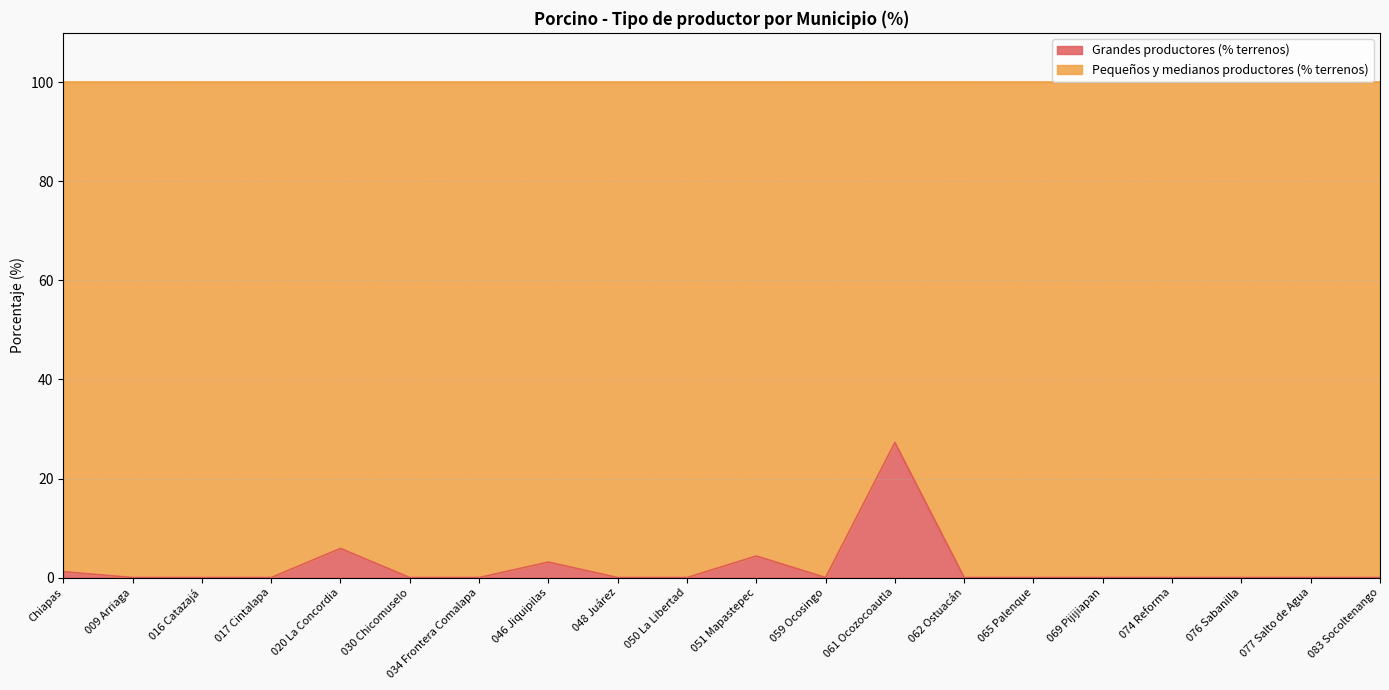

List the labels in order of value, smallest first.

009 Arriaga, 016 Catazajá, 017 Cintalapa, 030 Chicomuselo, 034 Frontera Comalapa, 048 Juárez, 050 La Libertad, 059 Ocosingo, 062 Ostuacán, 065 Palenque, 069 Pijijiapan, 074 Reforma, 076 Sabanilla, 077 Salto de Agua, 083 Socoltenango, Chiapas, 046 Jiquipilas, 051 Mapastepec, 020 La Concordia, 061 Ocozocoautla